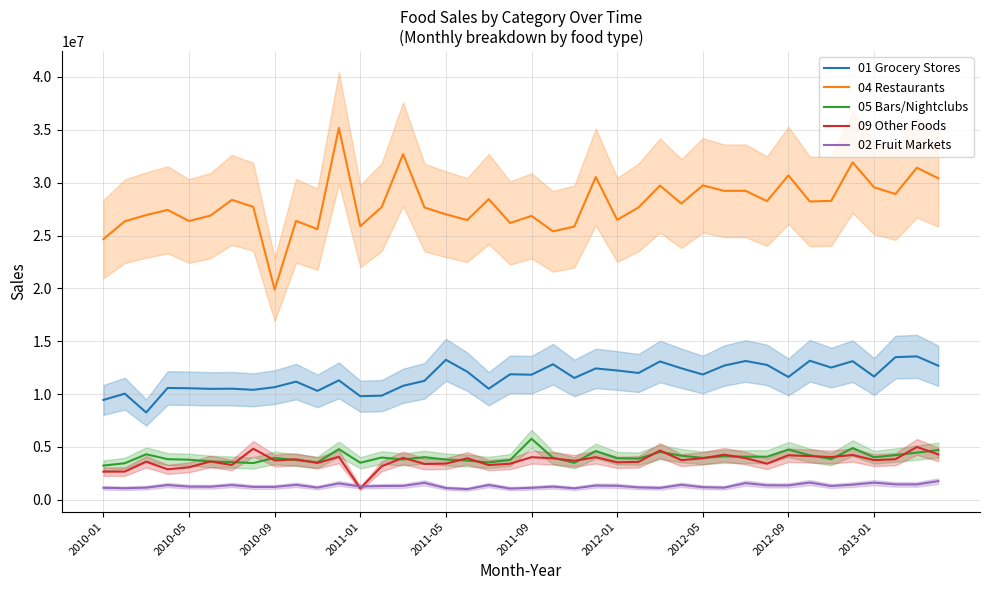

At how many categories does at least one series exceed 27703440?

20